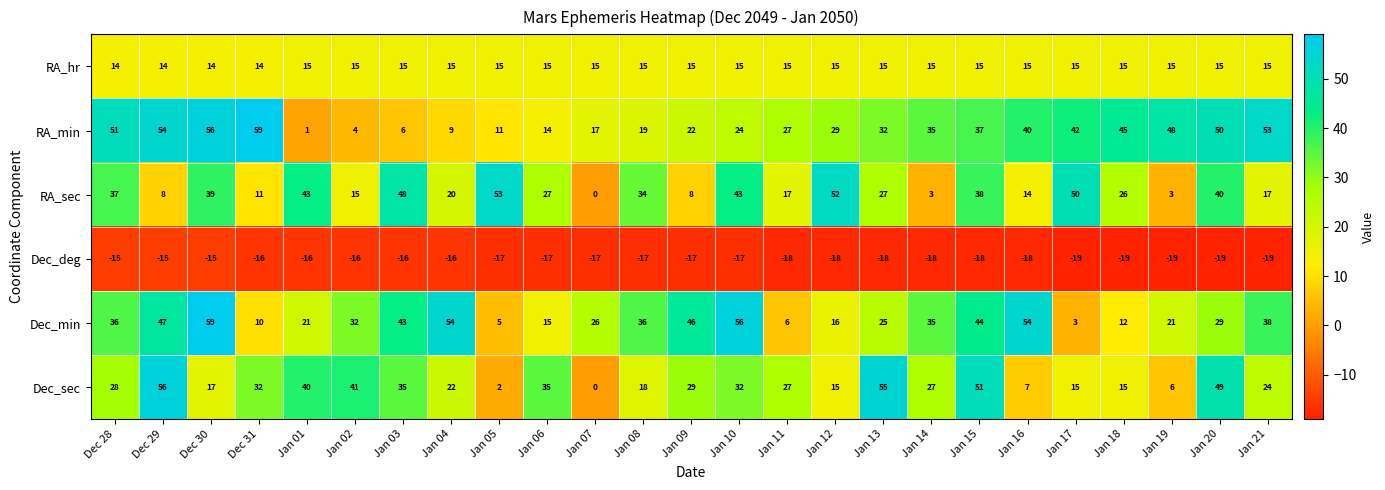

Where is Dec_deg nearest to the value -17?

Jan 05